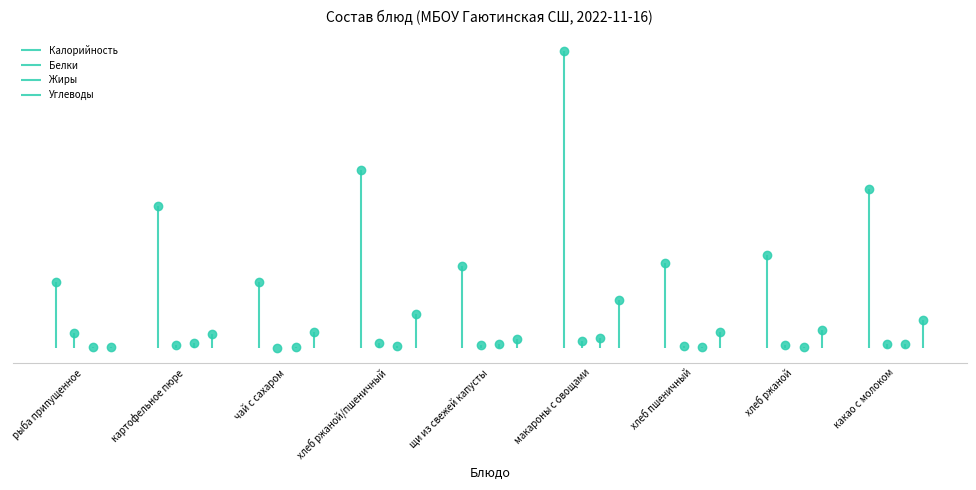

How many lines are shown in the chart?

4